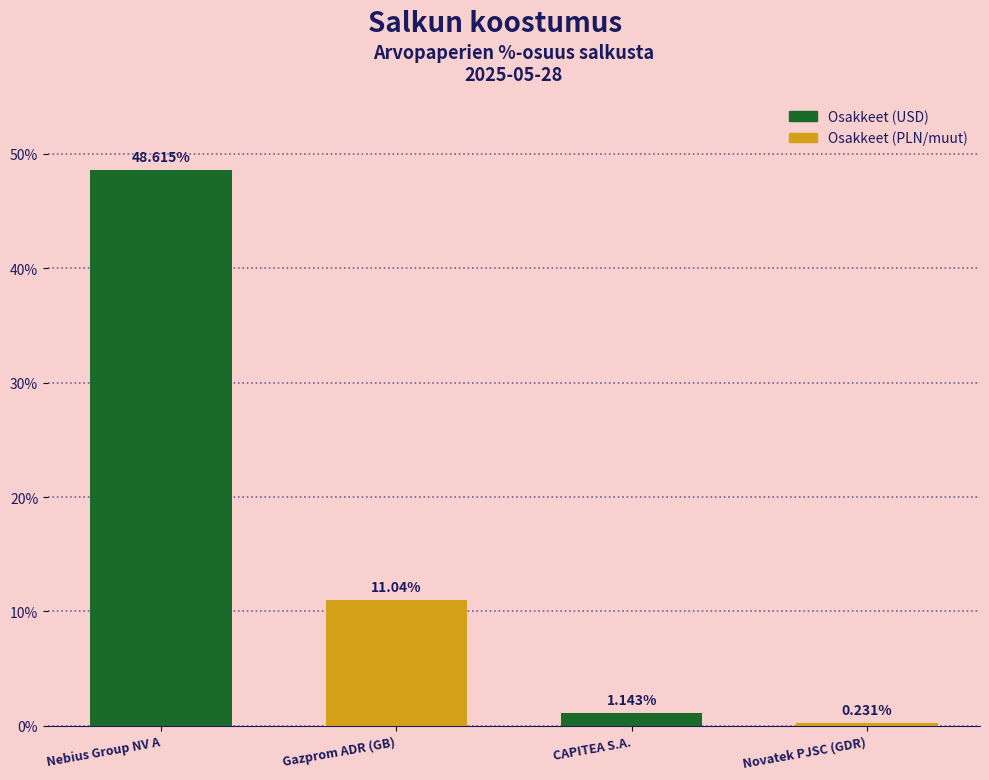

What is the change in value from Nebius Group NV A to Novatek PJSC (GDR)?

-48.4